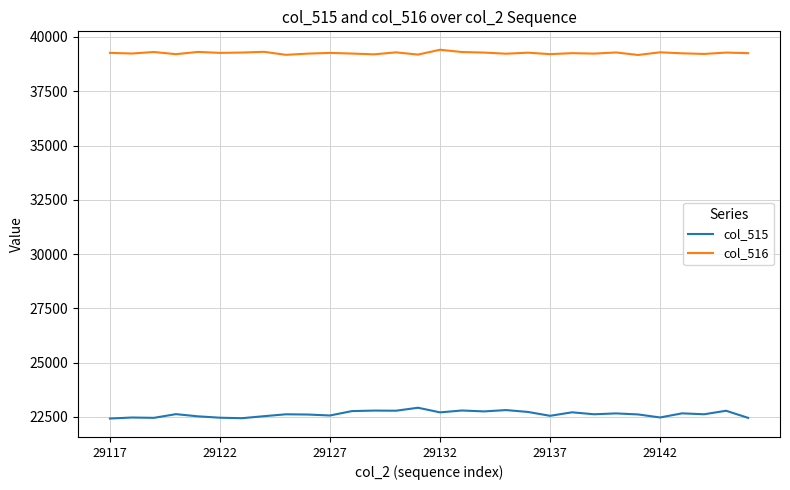

Which series has the largest total across all categories?

col_516